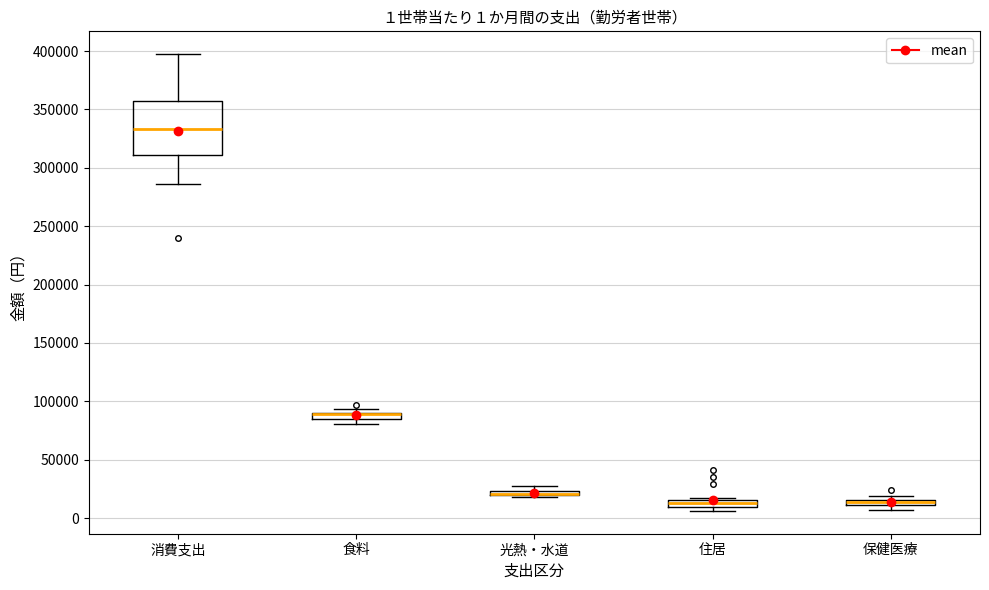

Comparing the boxes themselves (not the whiskers), which one is the tallest?

消費支出